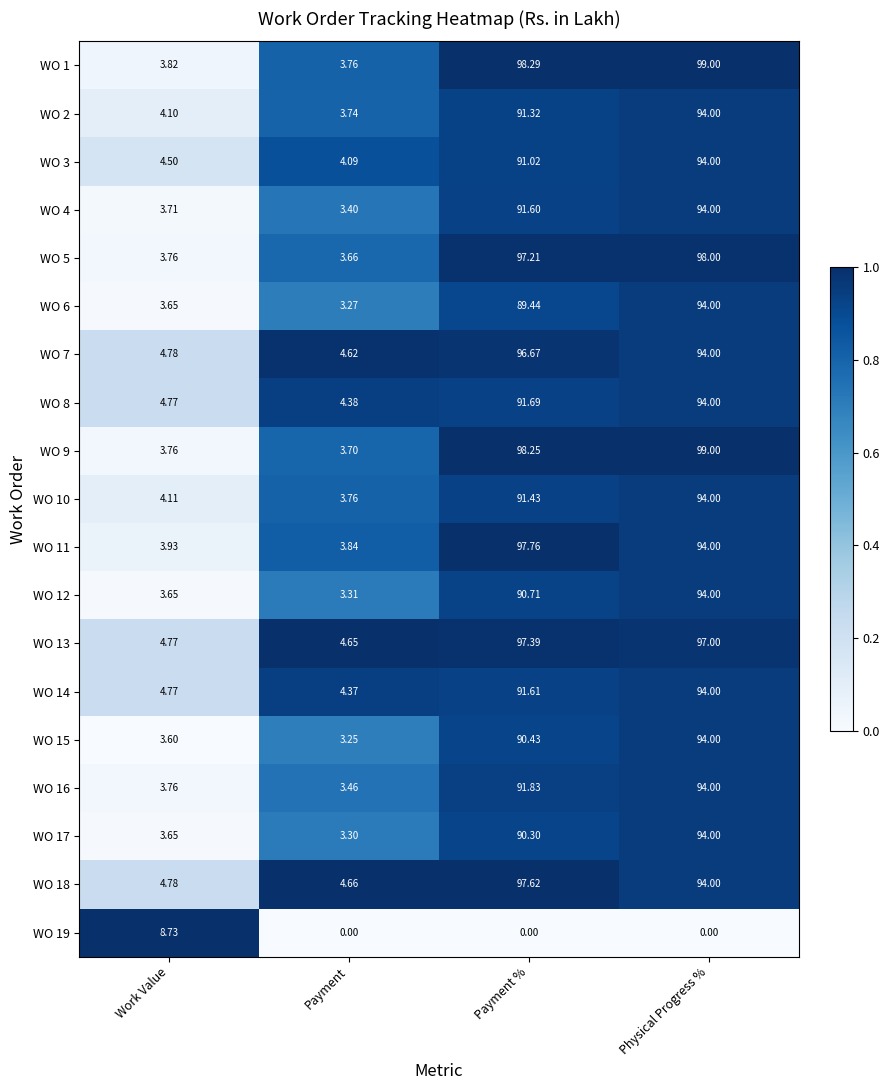

At how many categories does at least one series exceed 0?

4